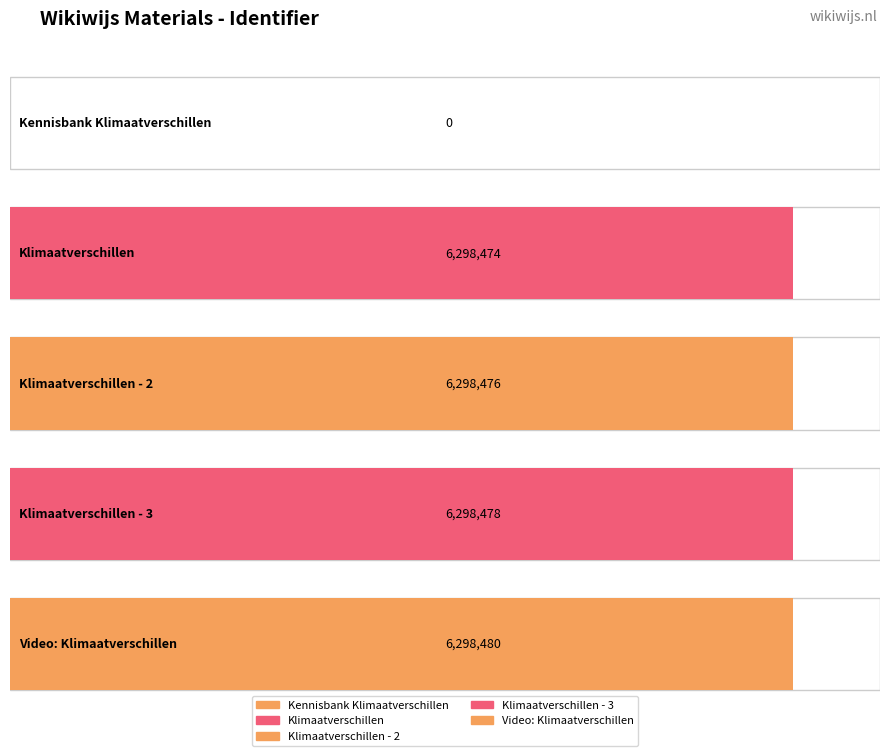

Which category has the lowest value across all series?

Kennisbank Klimaatverschillen